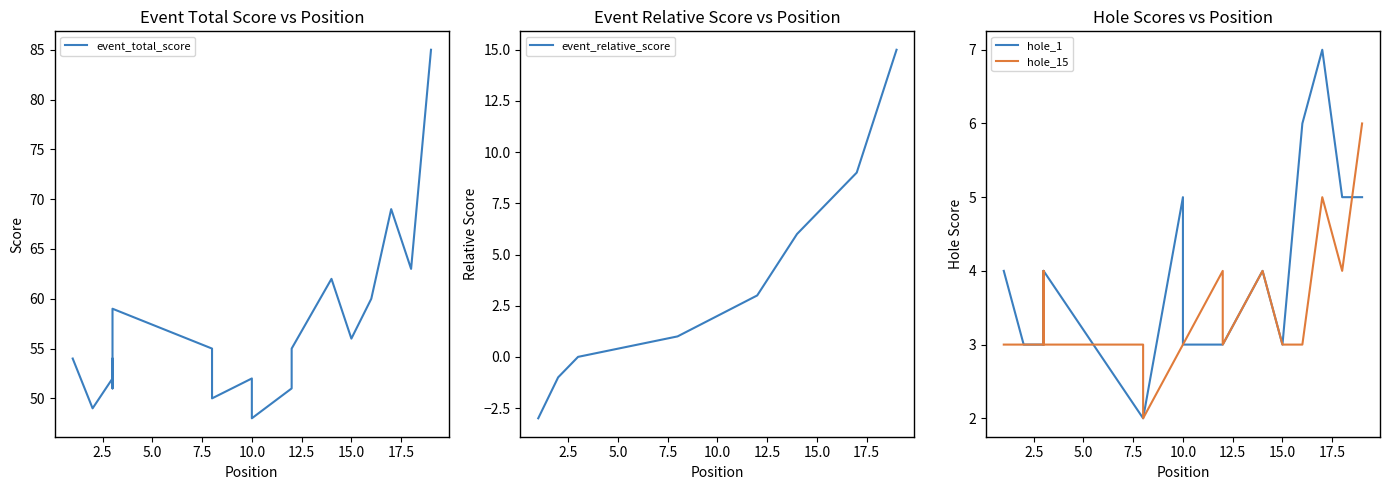

What is the spread (max minus min) of values at 5.0?

52